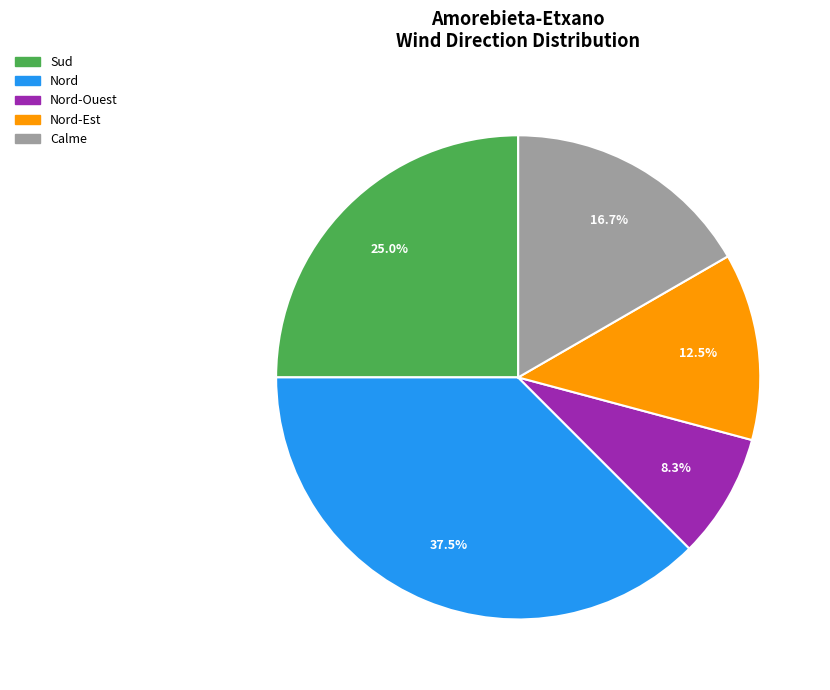

Does any single category account for the majority?

No